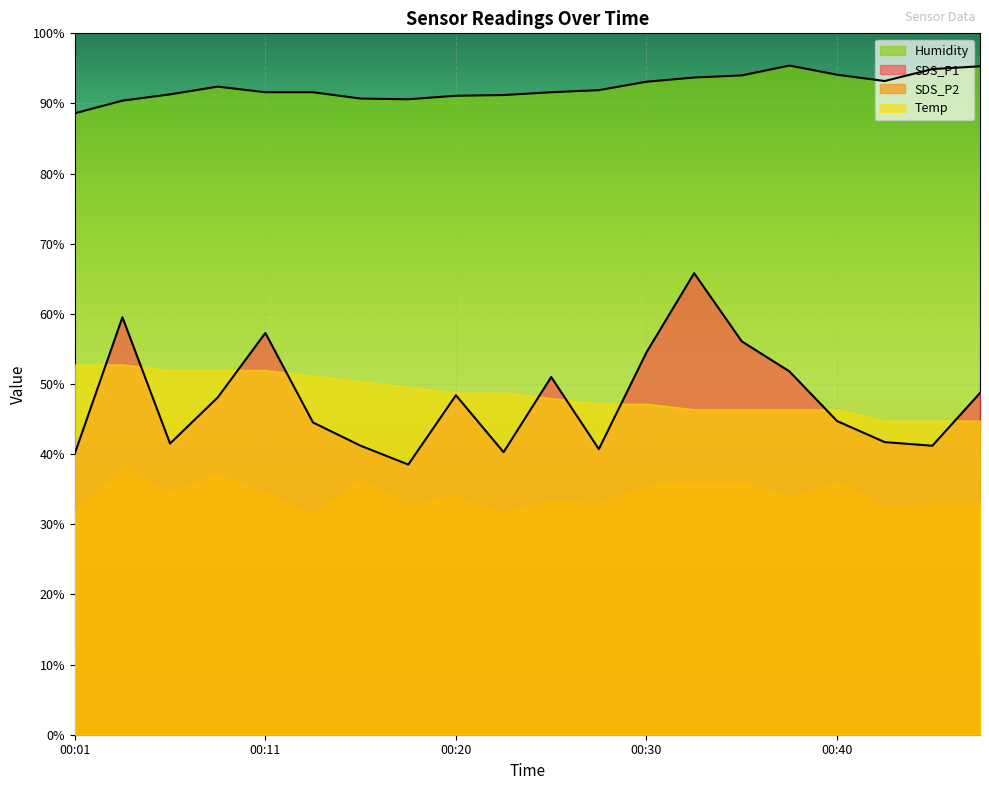

In SDS_P1, how many points are higher than both neighbors (excluding endpoints)?

5